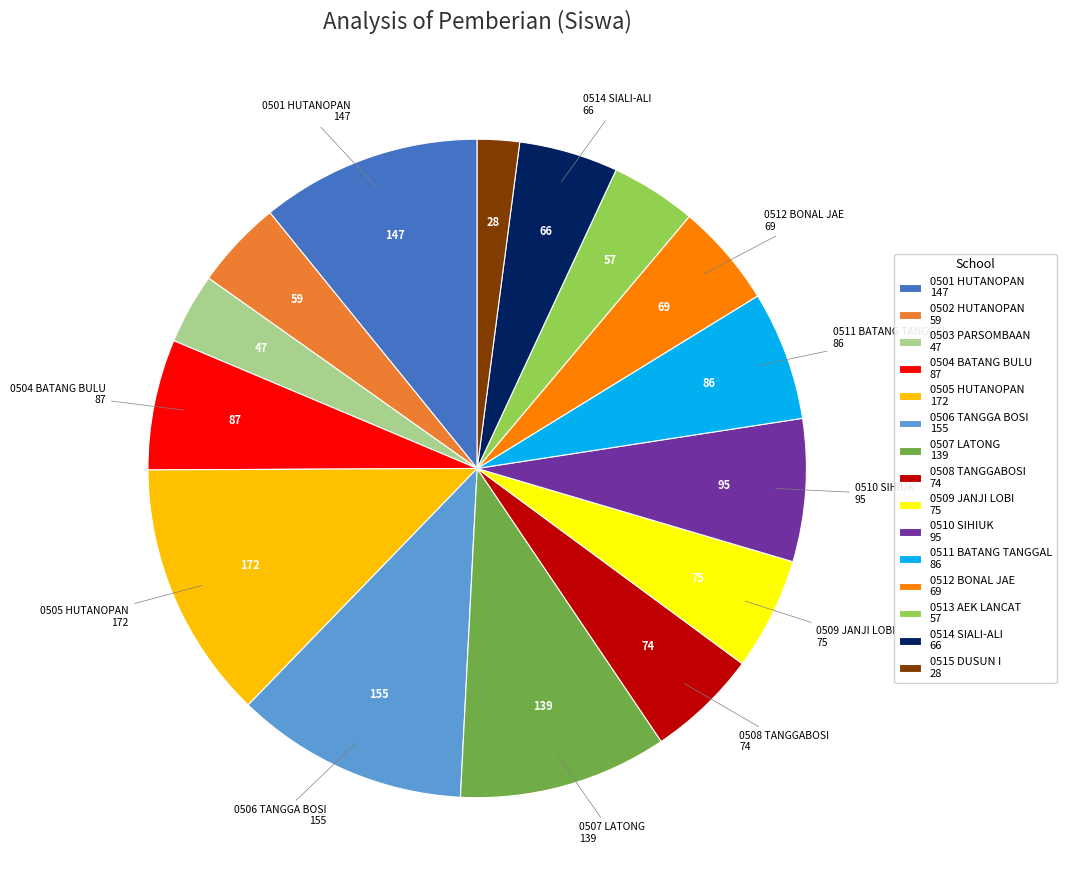

How many segments does this pie chart have?

15